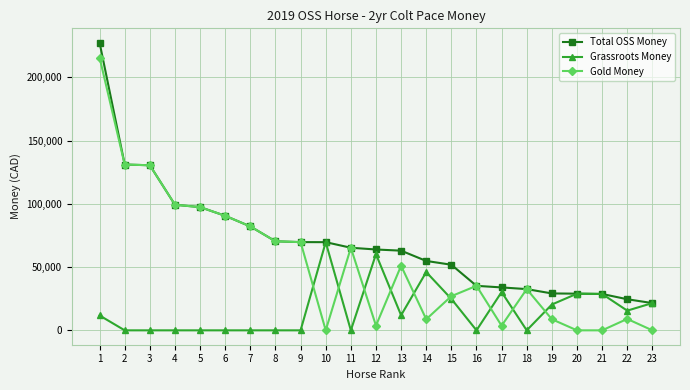

Is the value of Gold Money at 14 greater than the value of Total OSS Money at 10?

No